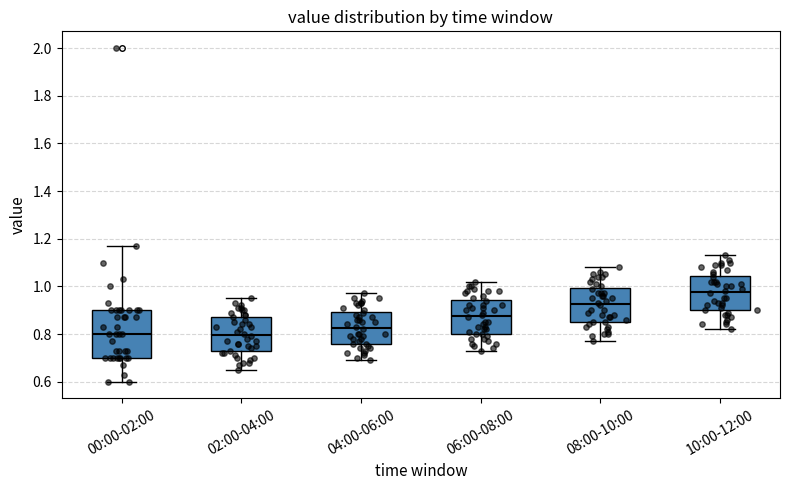

Which box is the tallest, from its lower edge to its upper edge?

00:00-02:00